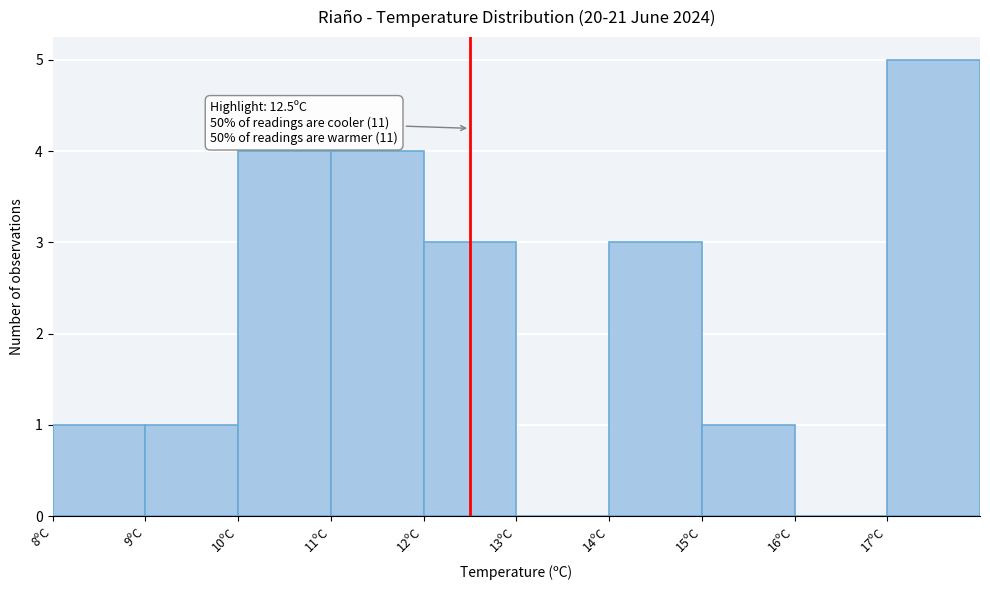

Over which range of the x-axis is the bar tallest?

17 to 18